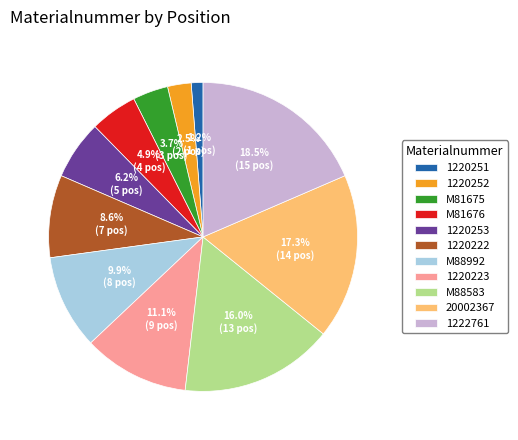

How many slices are in this pie chart?

11